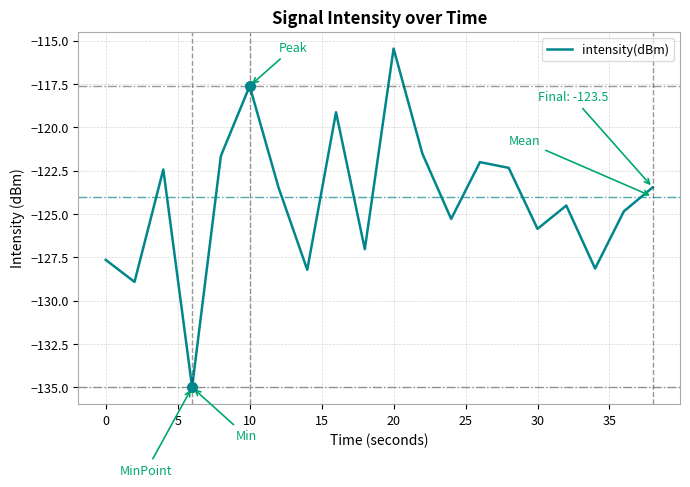

What is the difference between the maximum and minimum values?

19.5